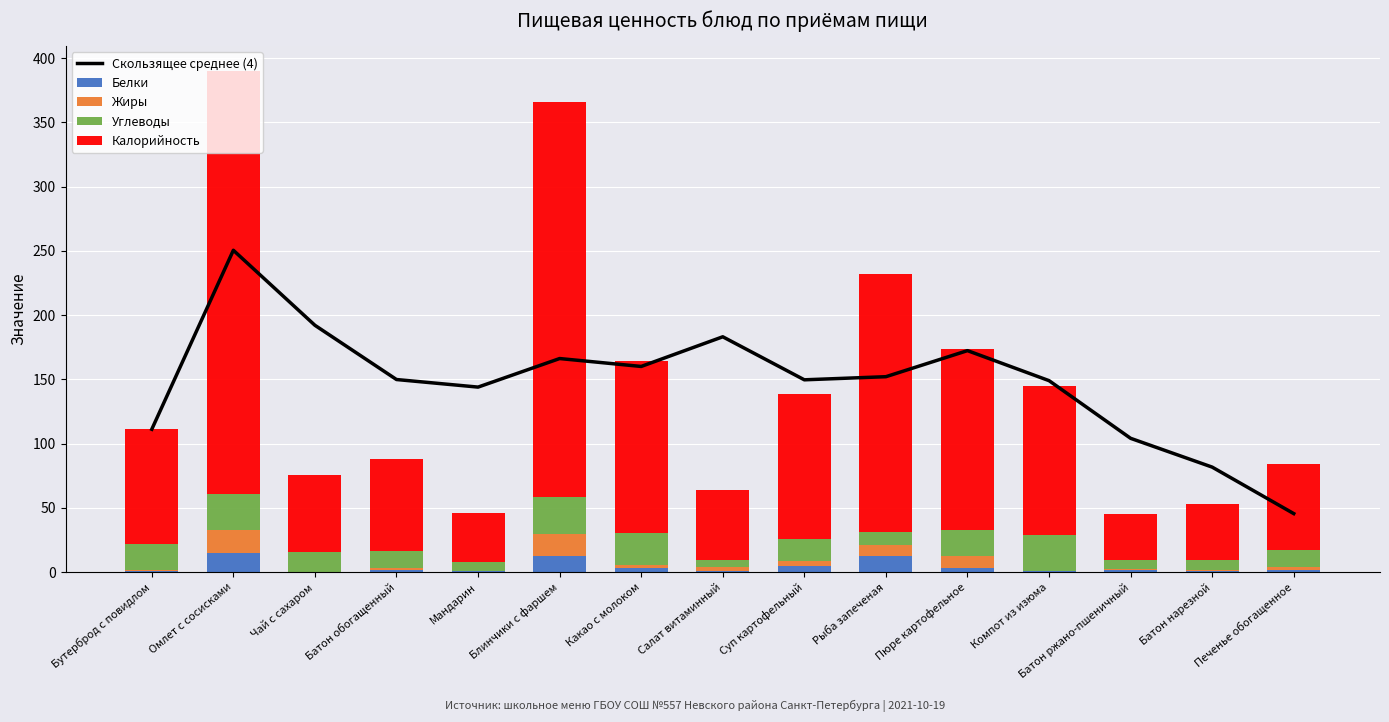

What is the difference between the Белки values at Суп картофельный and Пюре картофельное?

2.0